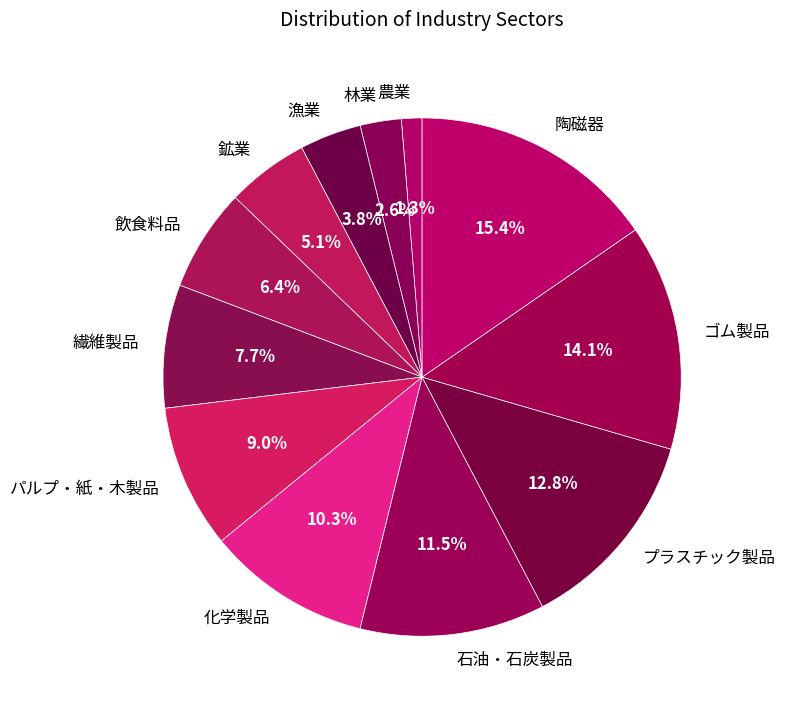

To the nearest percent, what percentage of the pie is 化学製品?

10%